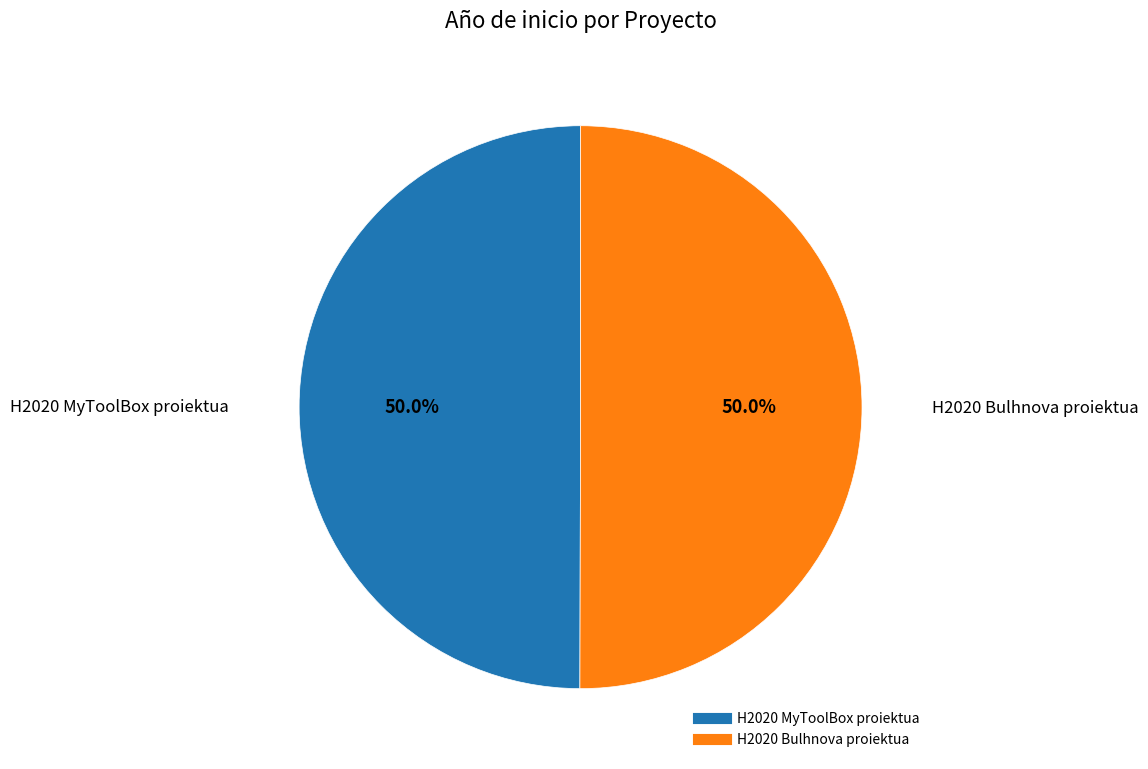

What is the ratio of the value at H2020 MyToolBox proiektua to the value at H2020 Bulhnova proiektua?

1.0